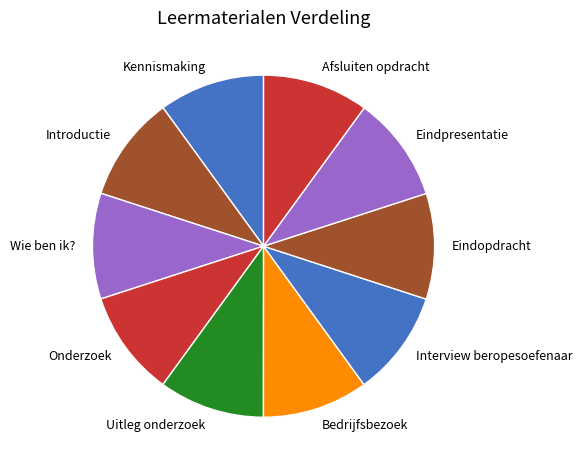

How many slices are in this pie chart?

10